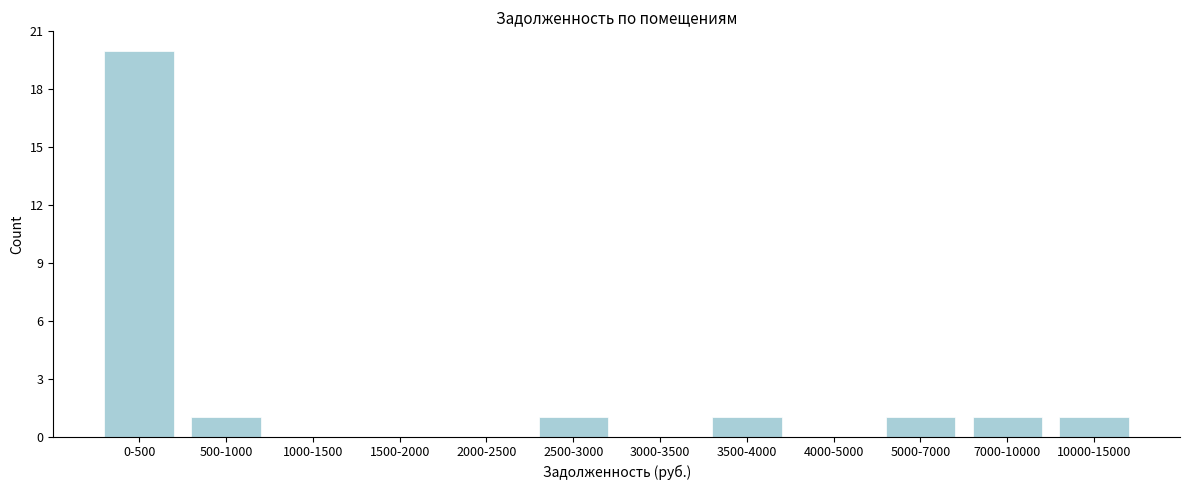

Reading left to right, list all the values displayed in this chart.

0-500=20	500-1000=1	1000-1500=0	1500-2000=0	2000-2500=0	2500-3000=1	3000-3500=0	3500-4000=1	4000-5000=0	5000-7000=1	7000-10000=1	10000-15000=1